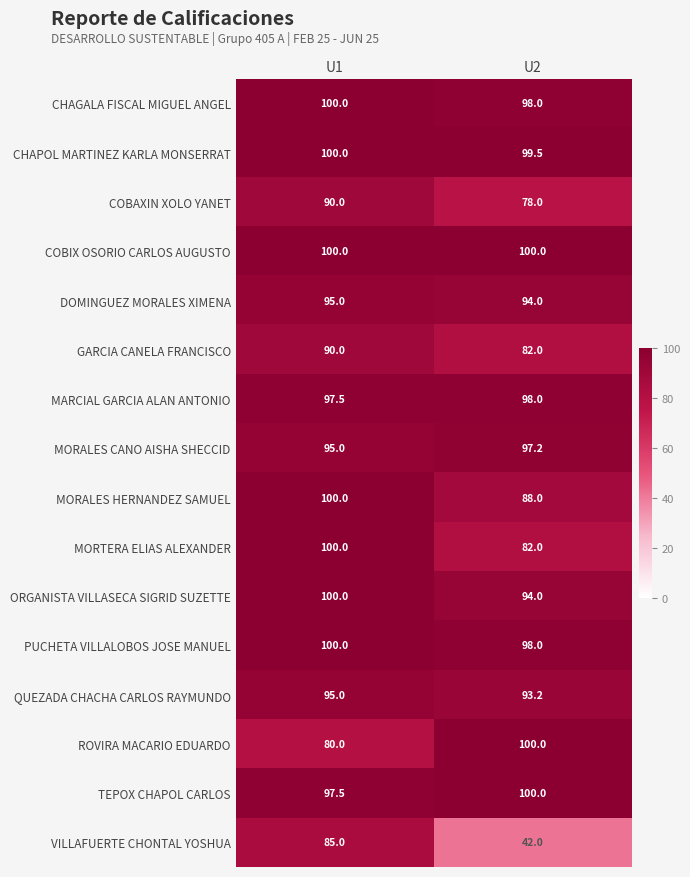

Which label corresponds to the smallest value in the chart?

U2